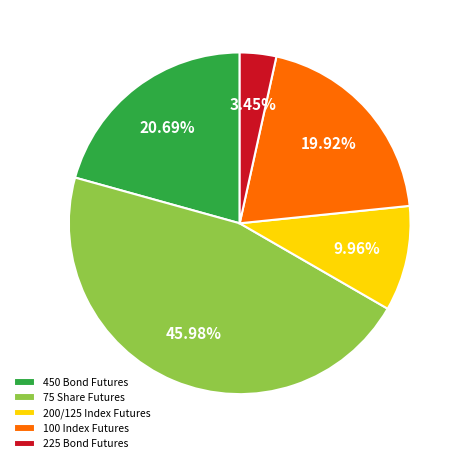

How many slices are in this pie chart?

5